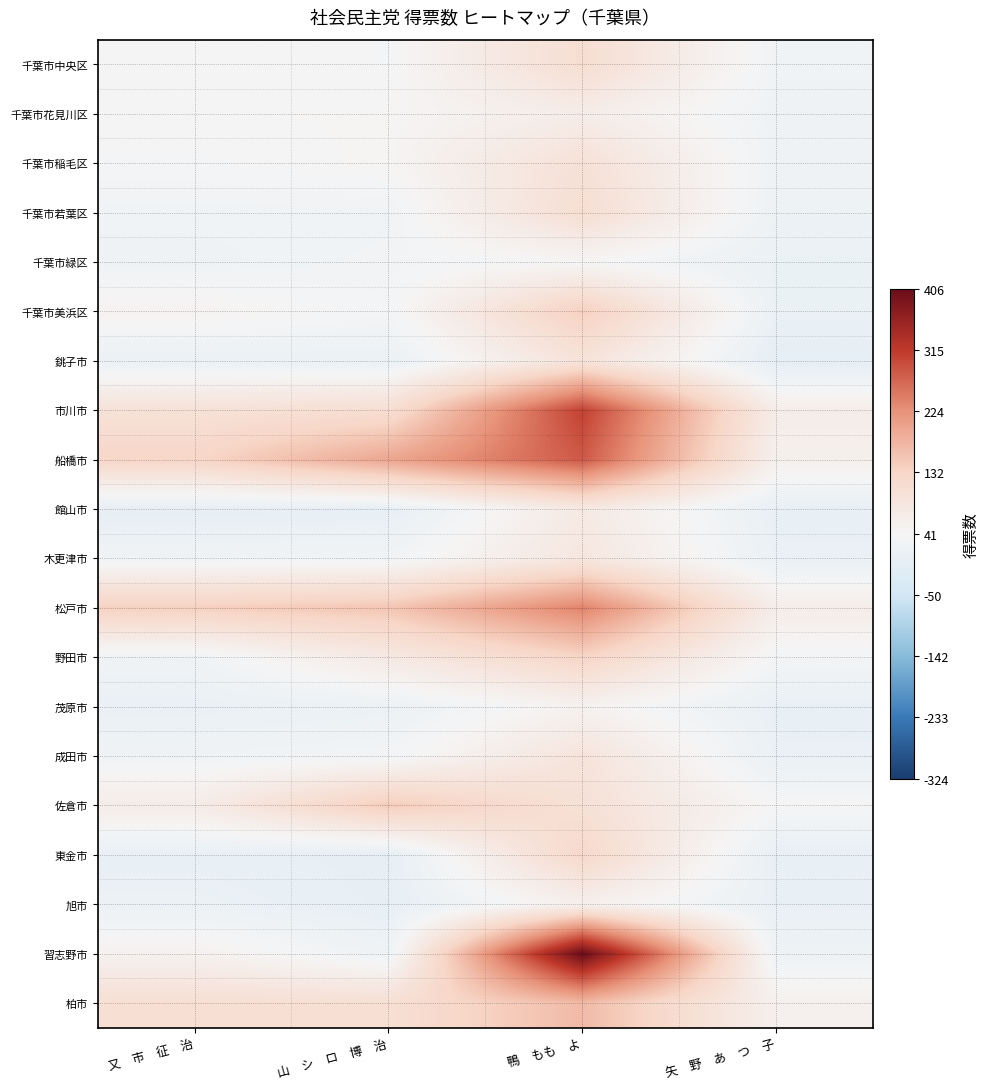

At which category is the sum across all series the highest?

鴨　もも　よ